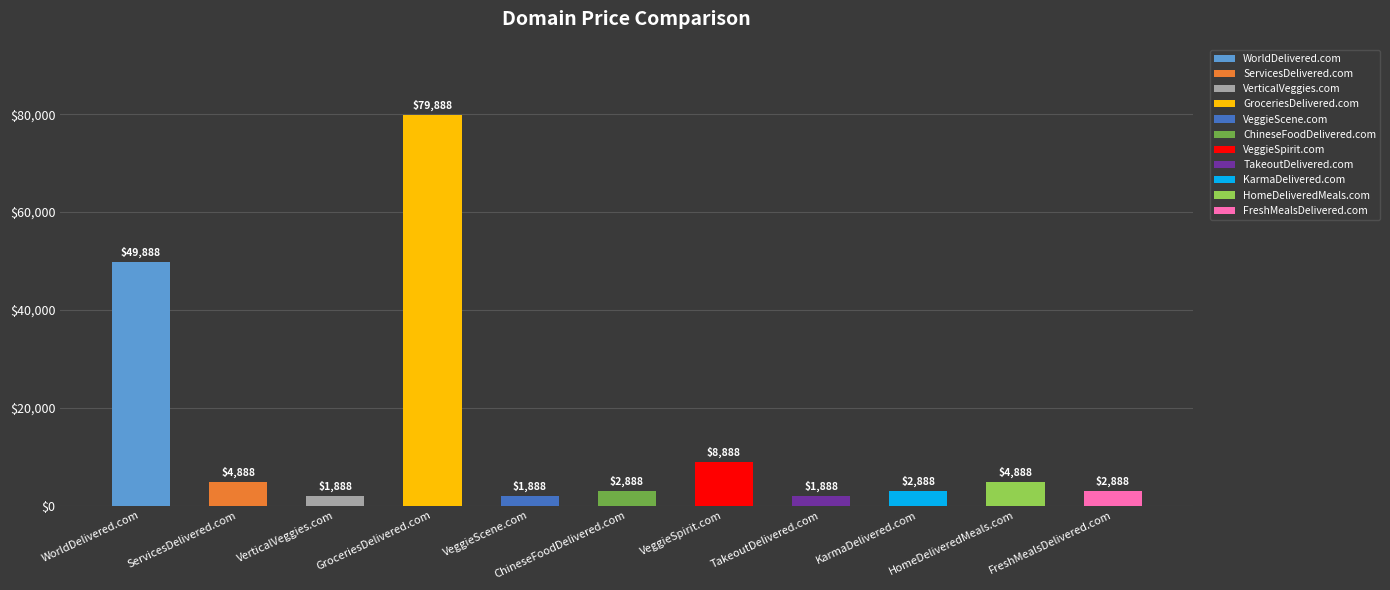

Rank the categories by value from highest to lowest.

GroceriesDelivered.com, WorldDelivered.com, VeggieSpirit.com, ServicesDelivered.com, HomeDeliveredMeals.com, ChineseFoodDelivered.com, KarmaDelivered.com, FreshMealsDelivered.com, VerticalVeggies.com, VeggieScene.com, TakeoutDelivered.com